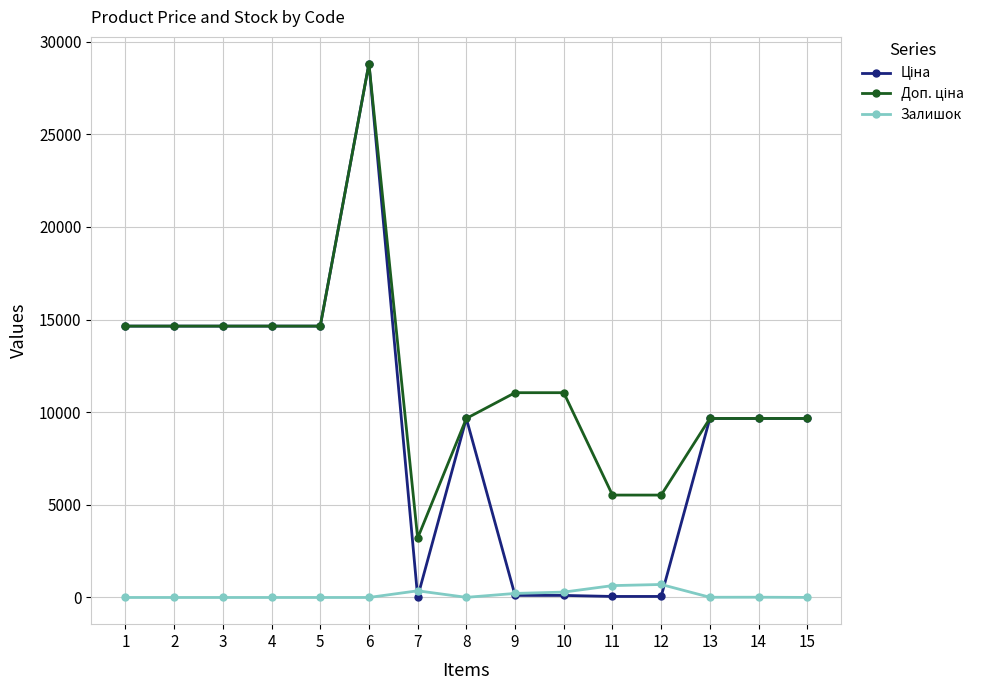

True or false: Залишок has more than 0 points higher than both neighbors.

True